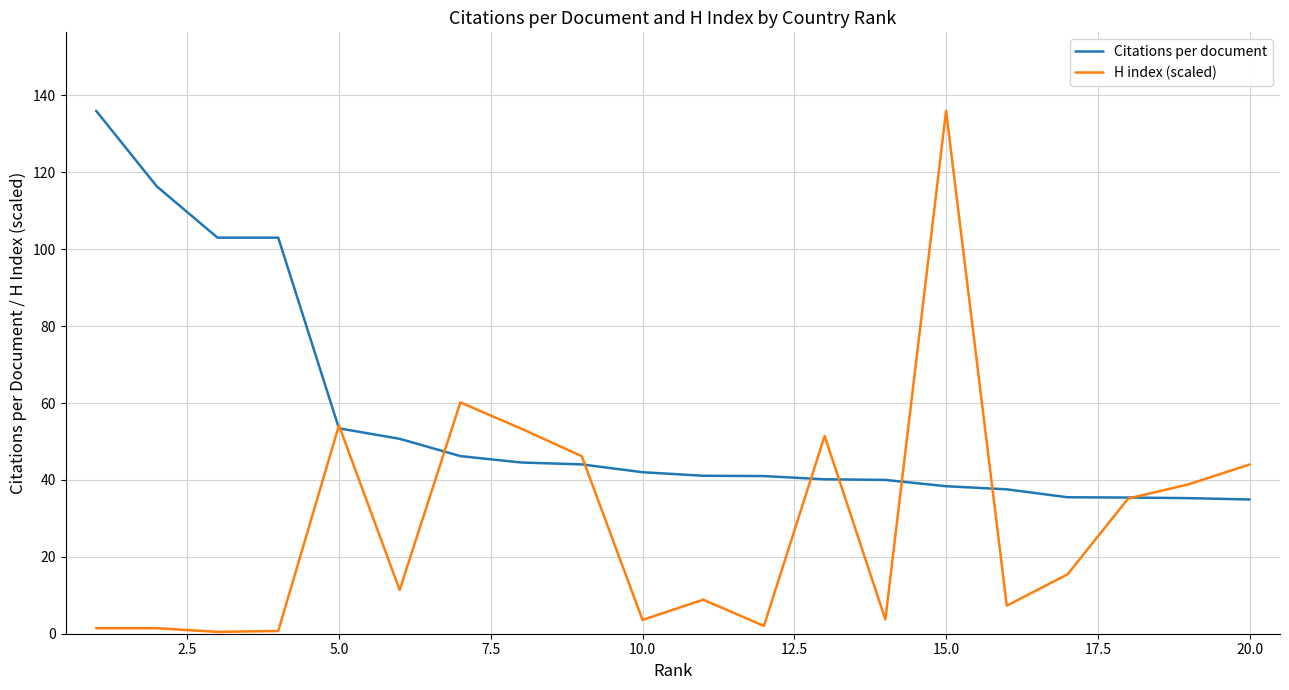

List the series in order of their overall mean, lowest first.

H index (scaled), Citations per document